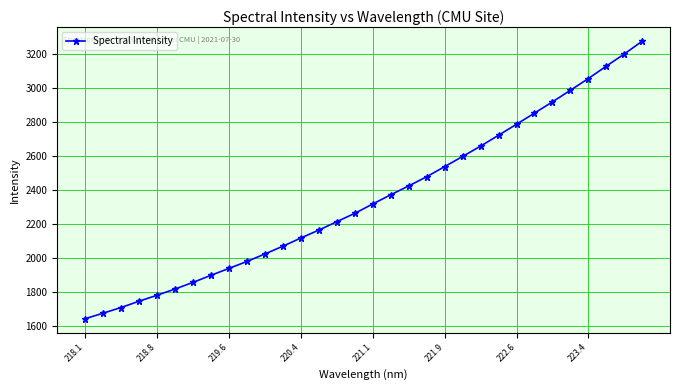

What is the difference between the maximum and second lowest values?

1602.5